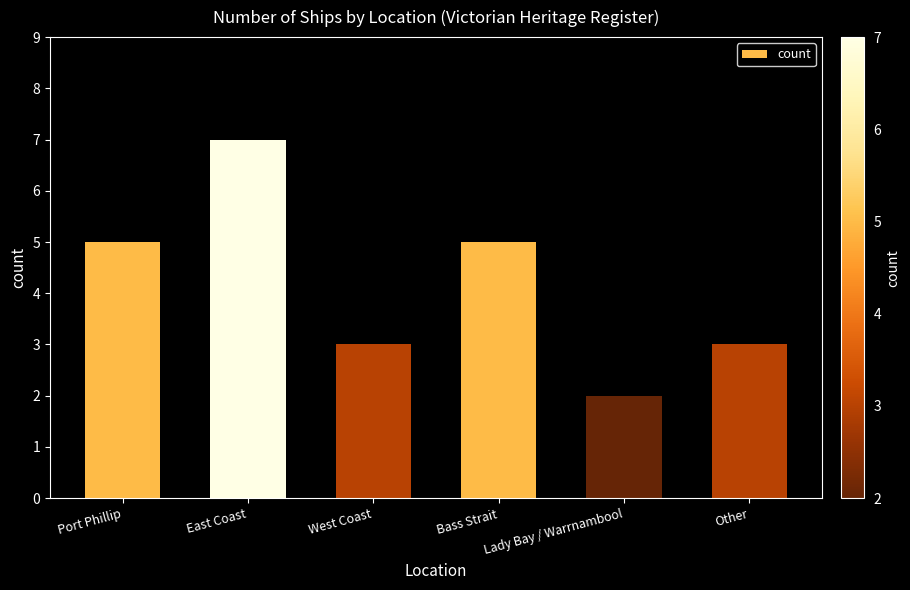

What is the label of the 3rd bar from the right?

Bass Strait